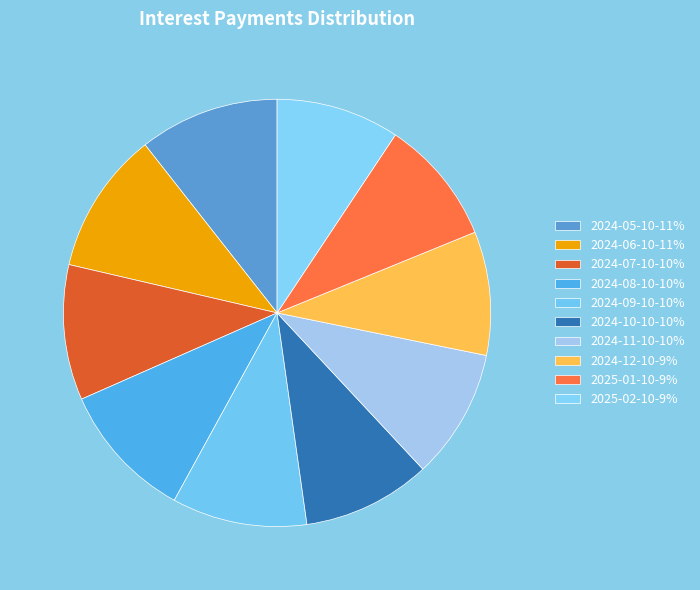

True or false: 2024-07-10 accounts for 10% of the total.

True